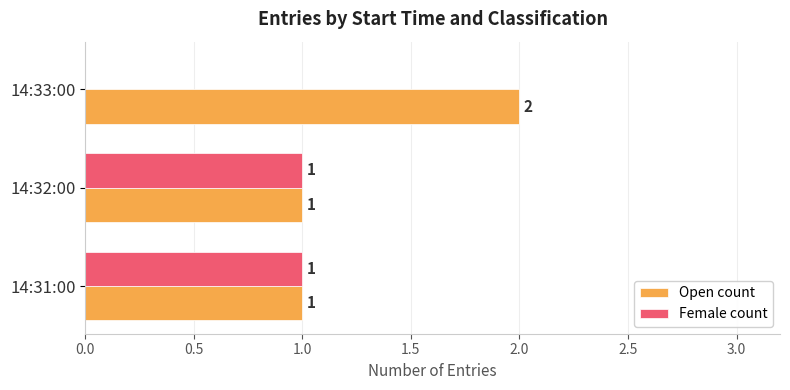

What is the sum of the Open count values at 14:32:00 and 14:33:00?

3